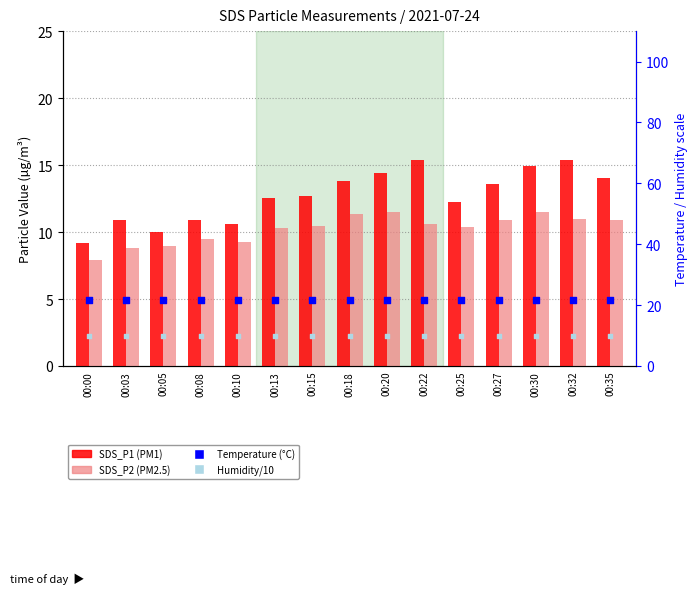

Which series contains the highest Y value?

Temp (°C)